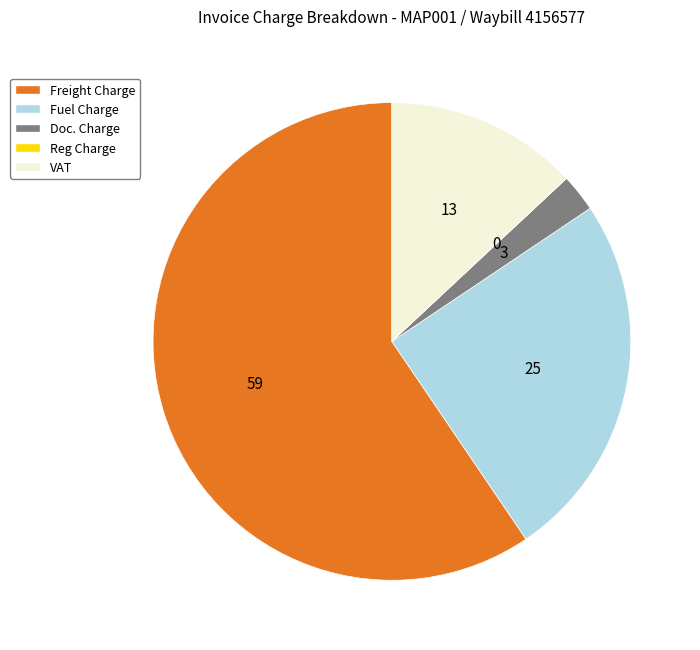

The Doc. Charge slice represents 3% of the pie. True or false?

True